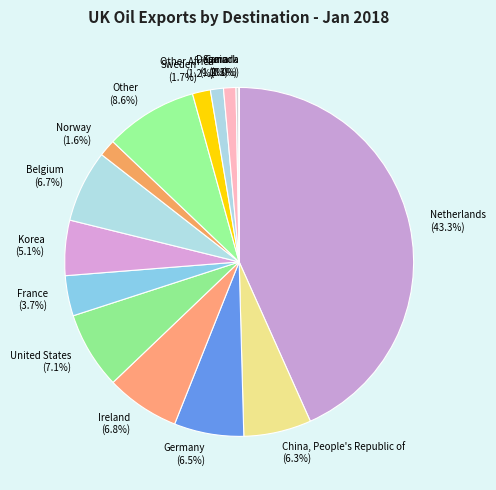

Which slice is the largest?

Netherlands (43.3%)